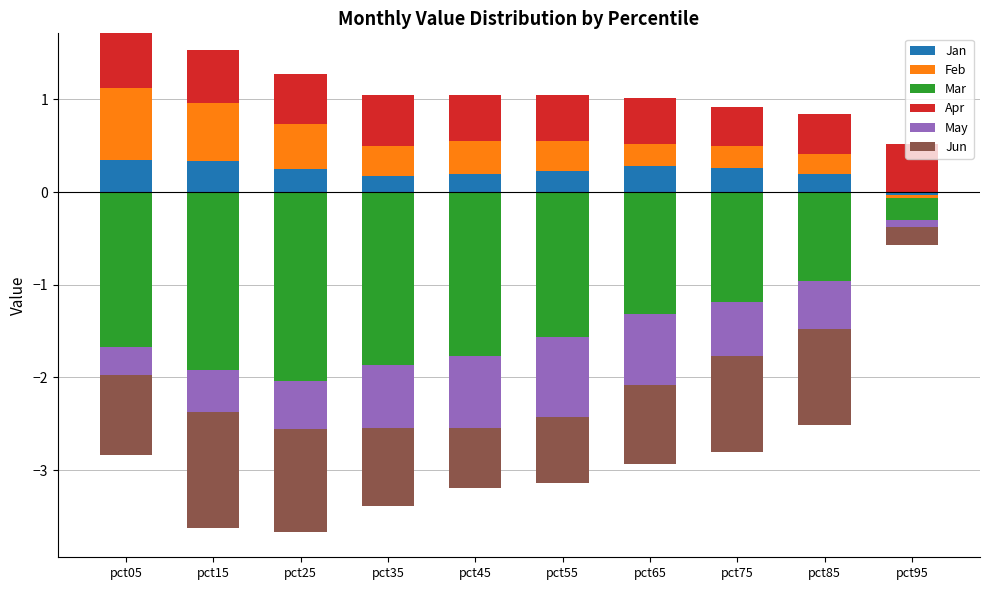

What is the maximum value shown in the chart?

0.8